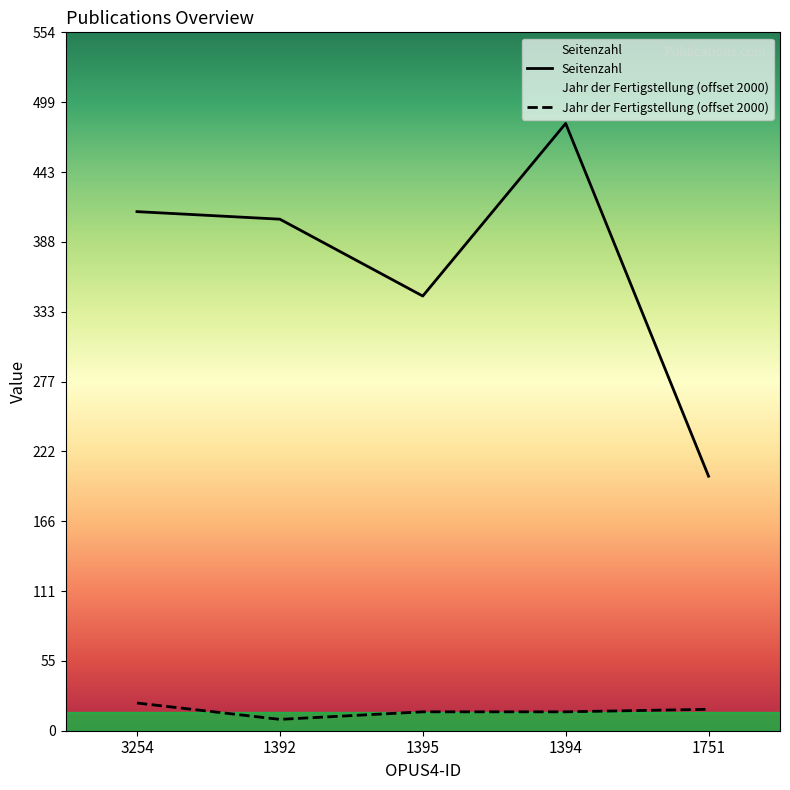

At which label does Seitenzahl first exceed 406?

3254